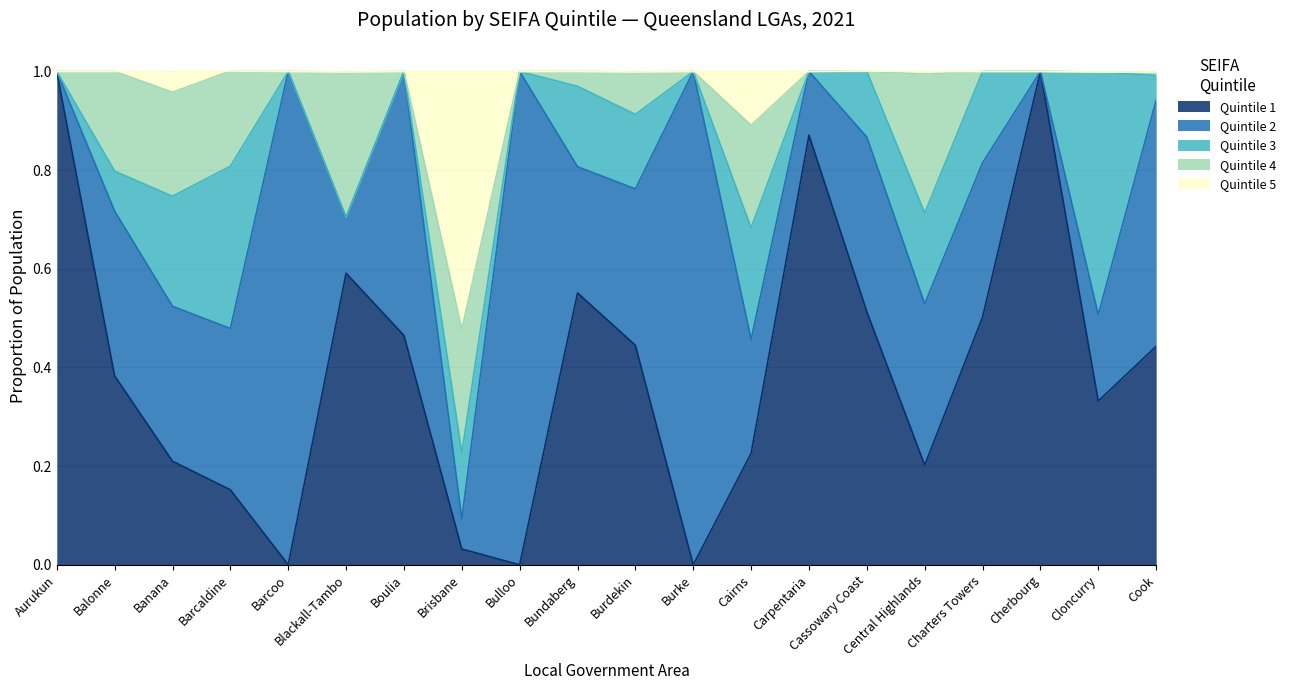

After their last crossing, which series has the higher values: Quintile 4 or Quintile 5?

Quintile 4